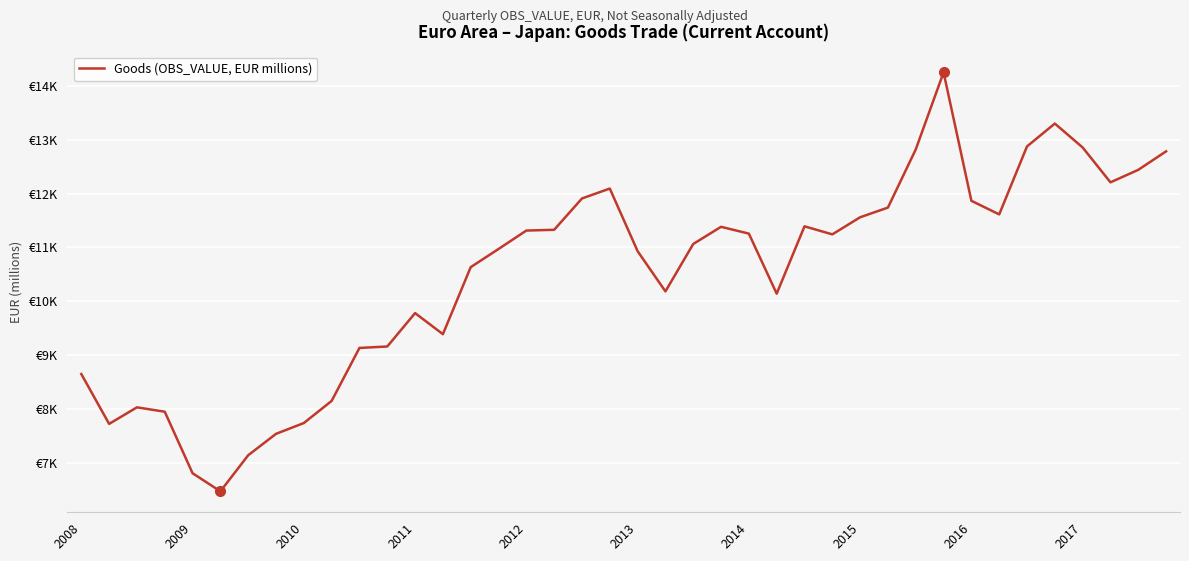

List the labels in order of value, largest first.

31, 35, 34, 36, 30, 39, 38, 37, 19, 18, 32, 29, 33, 28, 26, 23, 17, 16, 24, 27, 22, 15, 20, 14, 21, 25, 12, 13, 11, 10, 2008, 2017, 2010, 2011, 2016, 2009, 2015, 2014, 2012, 2013